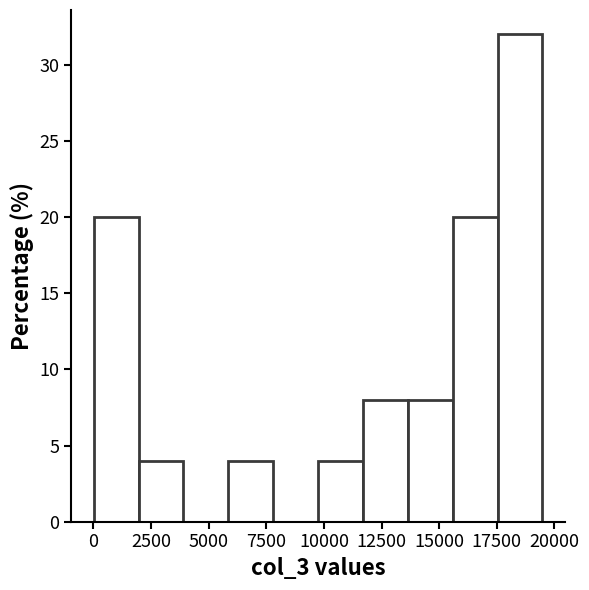

Read against the x-axis, roughly where is the centre of the tallest bar?

18500